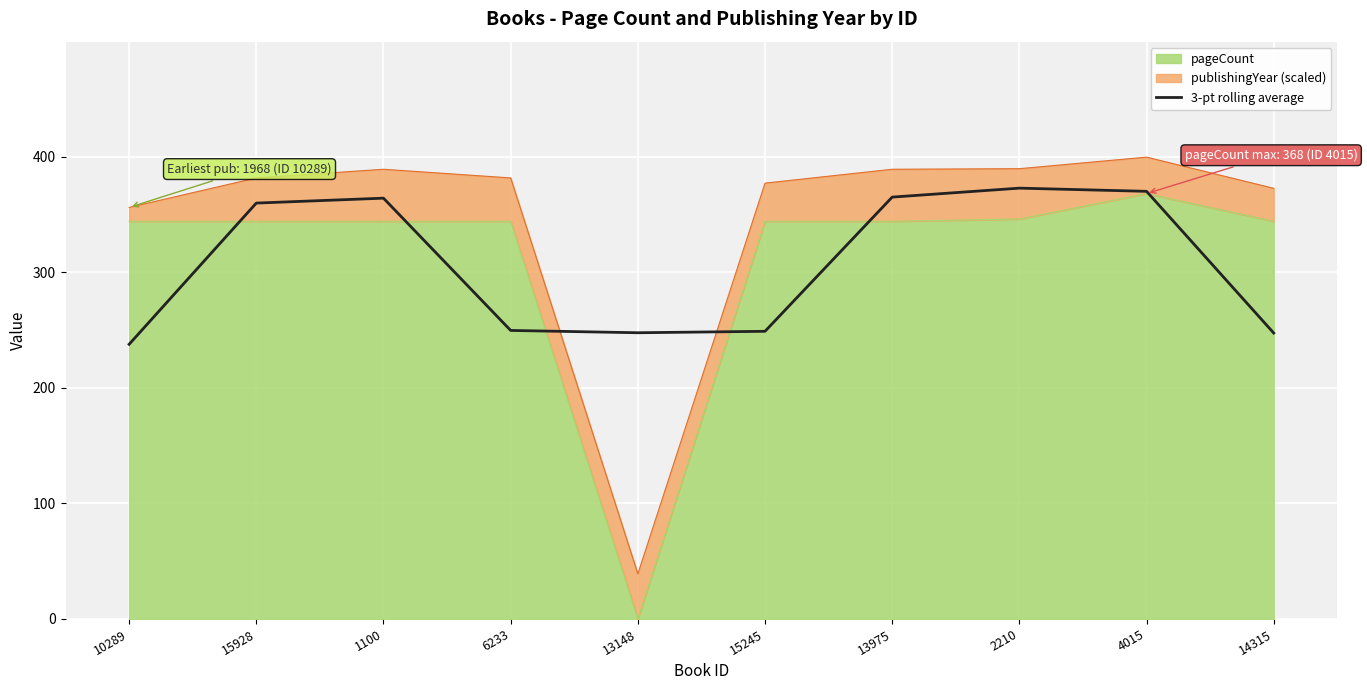

What is the label of the 3rd point from the right?

2210